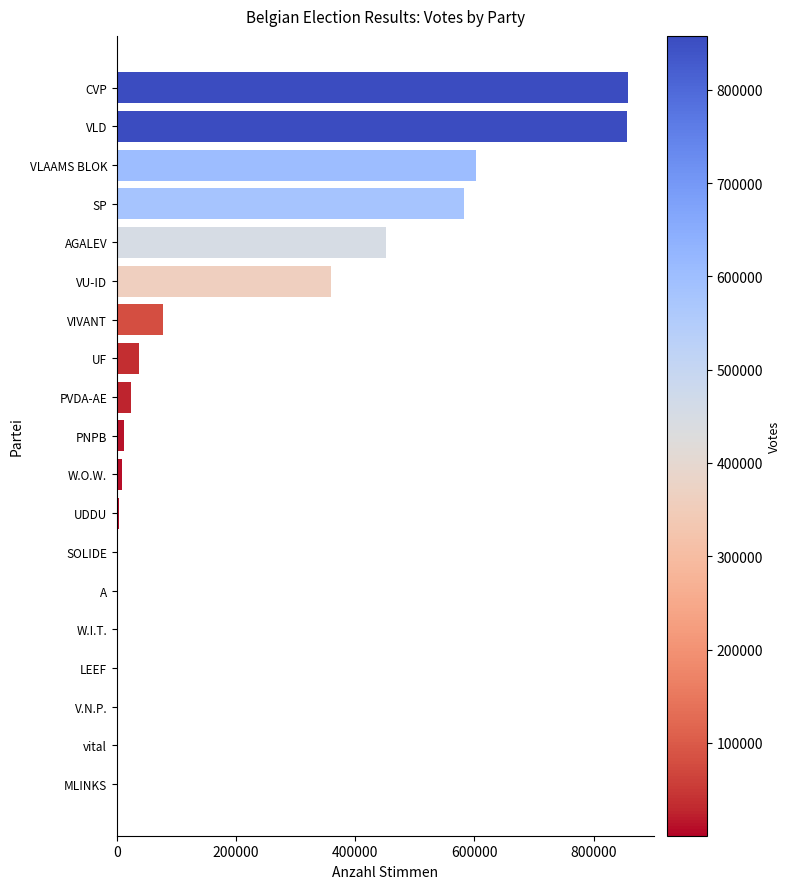

Between AGALEV and PVDA-AE, which is larger?

AGALEV